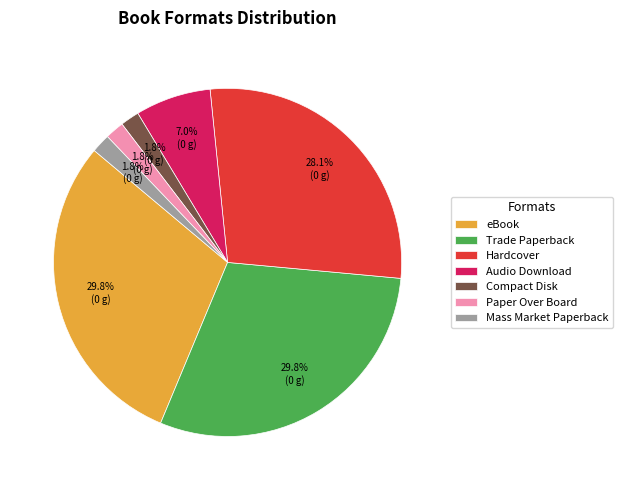

Combined, do Trade Paperback and Mass Market Paperback account for over 50%?

No